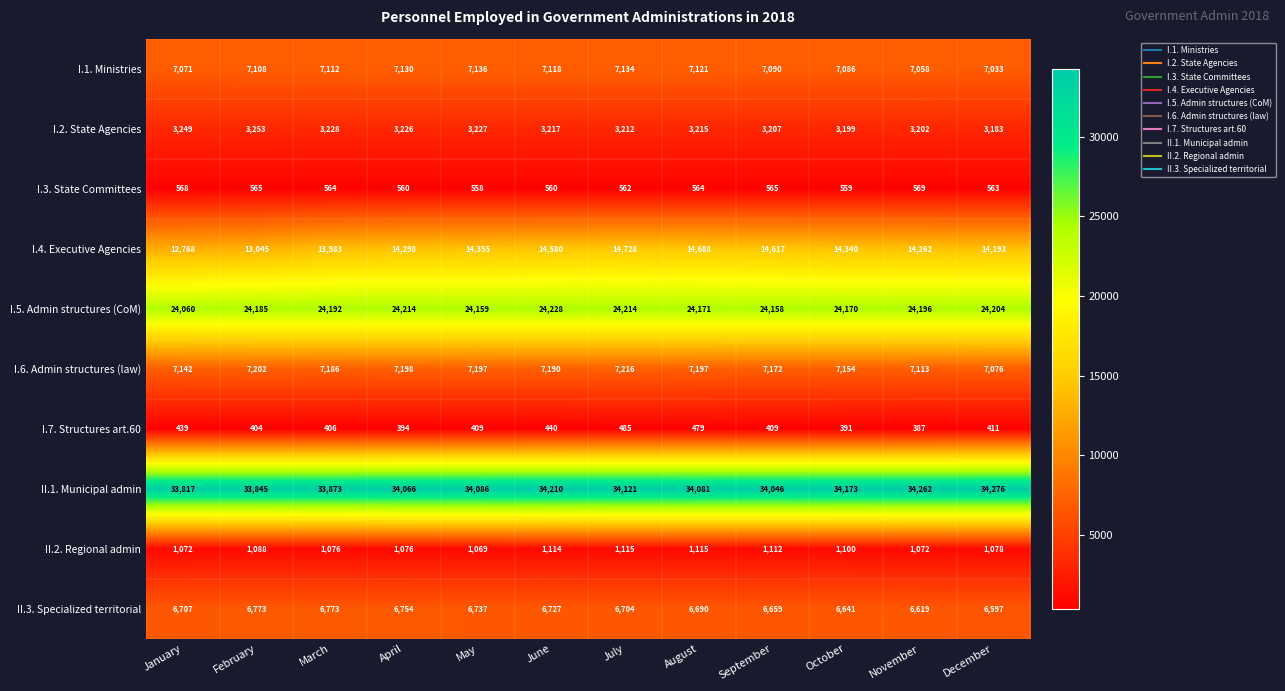

At how many categories does at least one series exceed 23508?

12